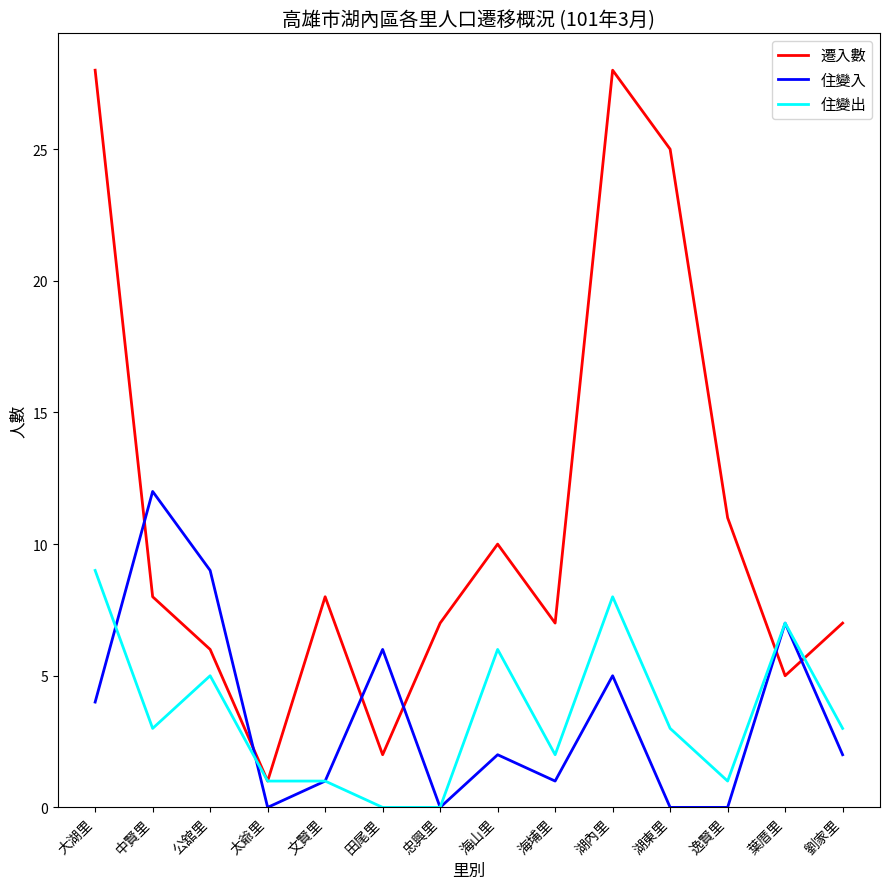

Rank the series by their maximum value, from lowest to highest.

住變出, 住變入, 遷入數